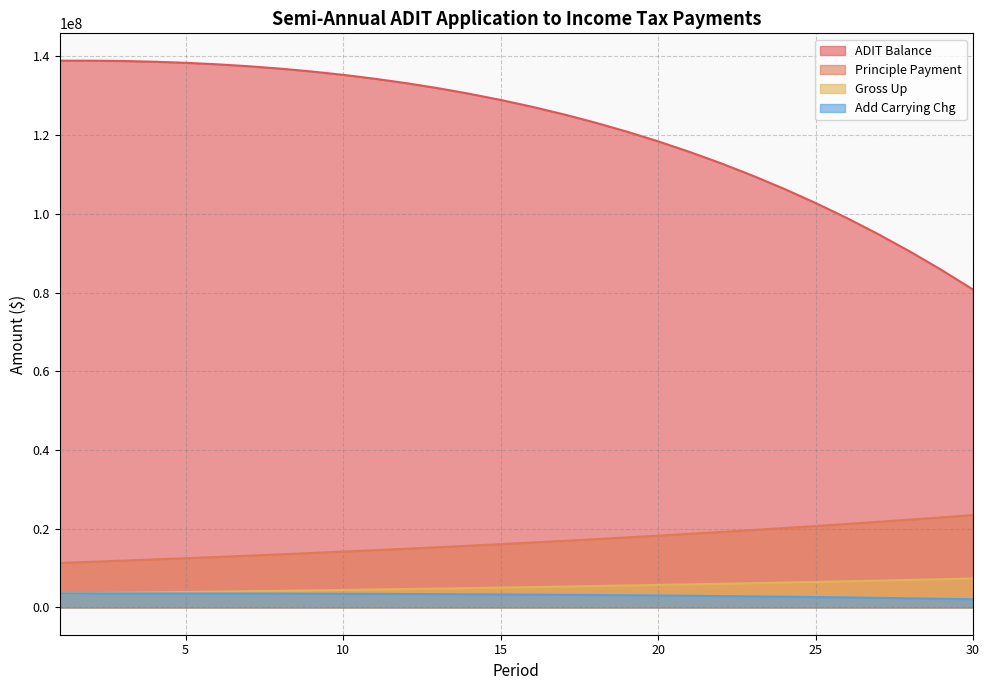

At which label does Add Carrying Chg reach its minimum?

30